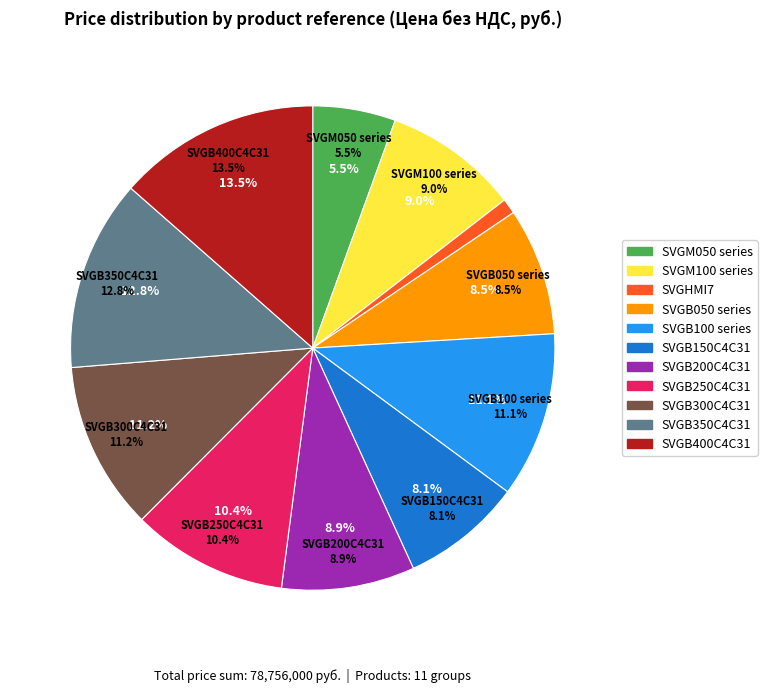

Does SVGB250C4C31 represent more than half of the total?

No